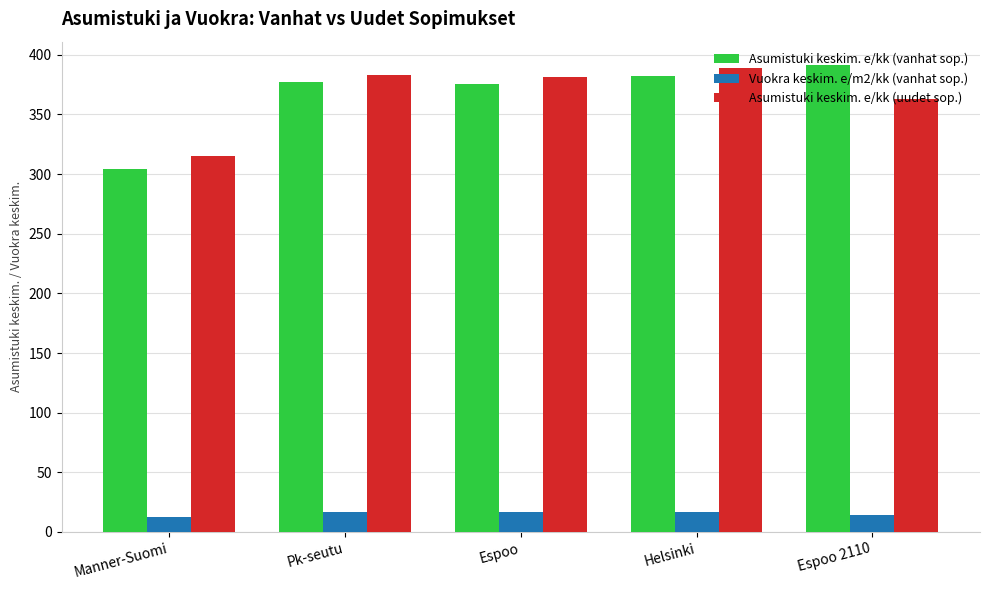

How many data points in Vuokra keskim. e/m2/kk (vanhat sop.) are above 16?

3